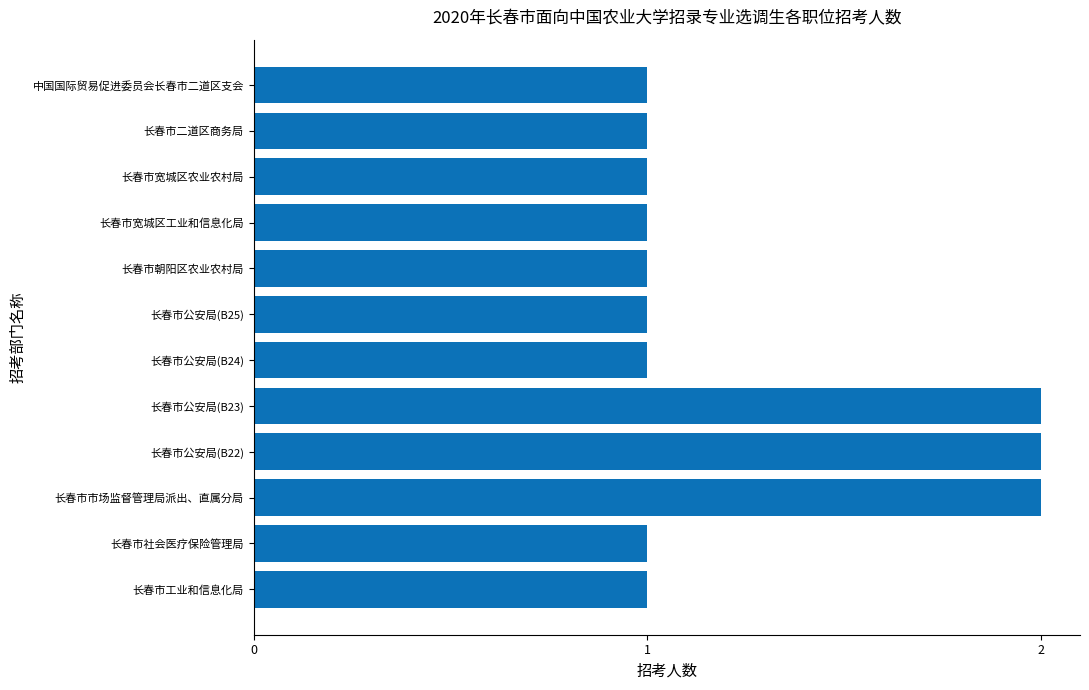

Reading bottom to top, transcribe all the data shown in this chart.

1	1	2	2	2	1	1	1	1	1	1	1